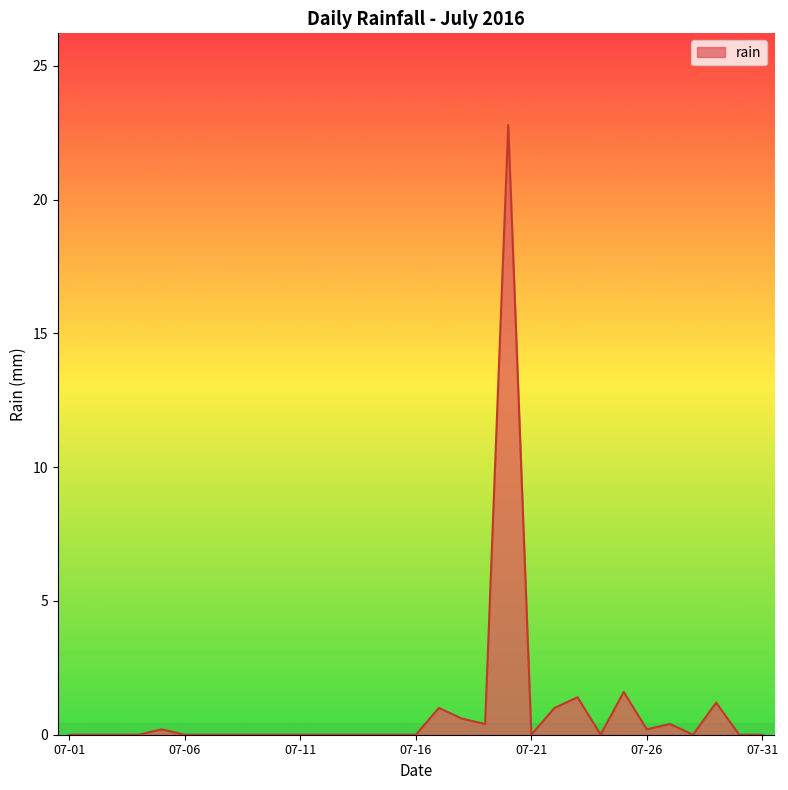

What is the greatest value displayed?

22.8